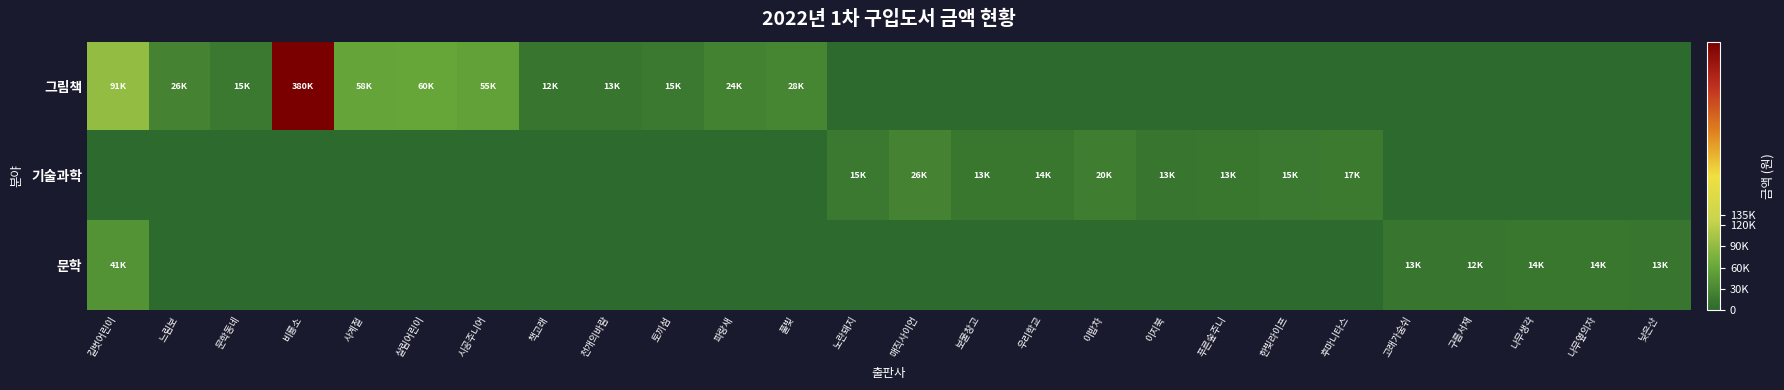

Reading left to right, extract all data points from this chart.

그림책: 길벗어린이=91000	느림보=26000	문학동네=15800	비룡소=380000	사계절=58000	살림어린이=60000	시공주니어=55000	책고래=12000	천개의바람=13000	토끼섬=15000	파랑새=24000	풀빛=28000	노란돼지=0	매직사이언=0	보물창고=0	우리학교=0	이밥차=0	이지북=0	푸른숲주니=0	한빛라이프=0	후마니타스=0	고래가숨쉬=0	구름서재=0	나무생각=0	나무옆의자=0	낮은산=0
기술과학: 길벗어린이=0	느림보=0	문학동네=0	비룡소=0	사계절=0	살림어린이=0	시공주니어=0	책고래=0	천개의바람=0	토끼섬=0	파랑새=0	풀빛=0	노란돼지=15000	매직사이언=26000	보물창고=13800	우리학교=14000	이밥차=20000	이지북=13000	푸른숲주니=13800	한빛라이프=15000	후마니타스=17000	고래가숨쉬=0	구름서재=0	나무생각=0	나무옆의자=0	낮은산=0
문학: 길벗어린이=41000	느림보=0	문학동네=0	비룡소=0	사계절=0	살림어린이=0	시공주니어=0	책고래=0	천개의바람=0	토끼섬=0	파랑새=0	풀빛=0	노란돼지=0	매직사이언=0	보물창고=0	우리학교=0	이밥차=0	이지북=0	푸른숲주니=0	한빛라이프=0	후마니타스=0	고래가숨쉬=13000	구름서재=12000	나무생각=14000	나무옆의자=14000	낮은산=13000